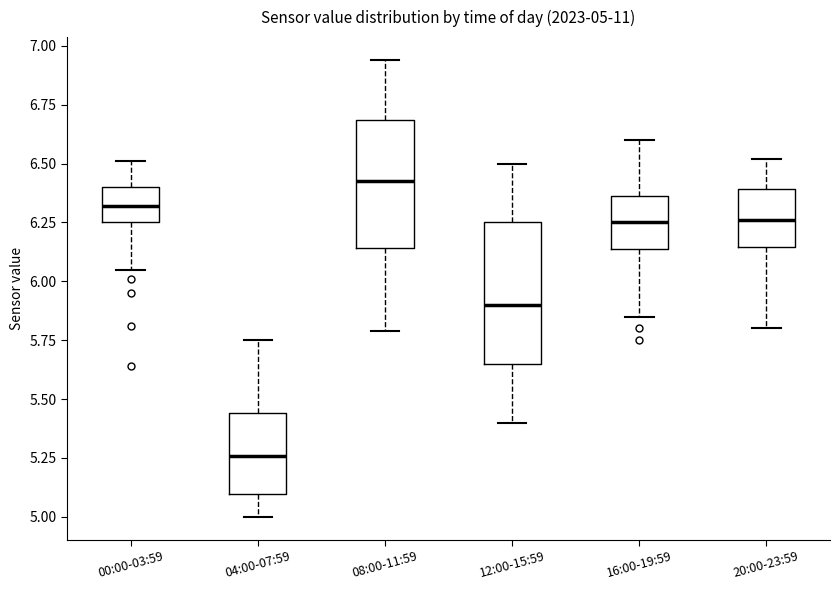

Which box is the tallest, from its lower edge to its upper edge?

12:00-15:59